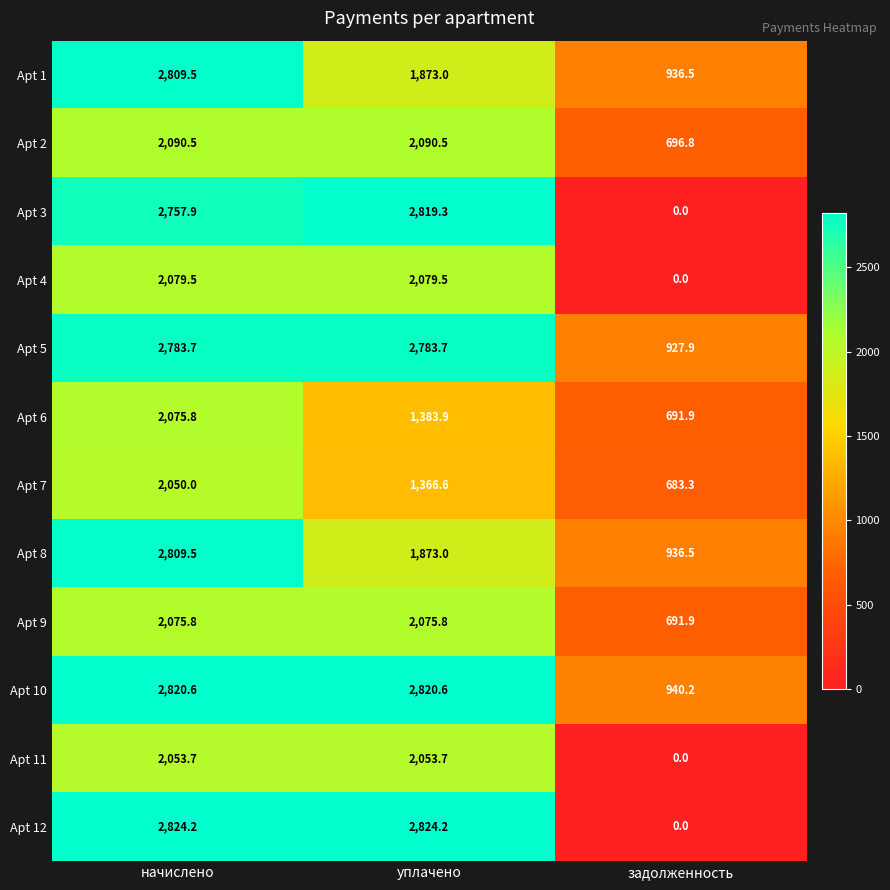

True or false: Apt 7 has a value of 384.8 at задолженность.

False